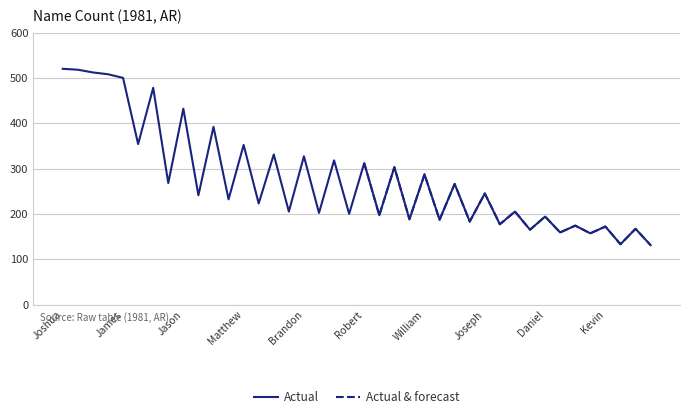

List the labels in order of value, smallest first.

Elizabeth, Mary, Rachel, Rebecca, Brandy, Steven, Kevin, Charles, Heather, April, Stephanie, Angela, Daniel, Tiffany, Melissa, Kimberly, Amy, Brian, Ashley, Amber, Sarah, Joseph, Jonathan, Crystal, William, Jeremy, Robert, Justin, Brandon, David, Matthew, Jessica, John, Jason, Christopher, James, Jennifer, Michael, Amanda, Joshua